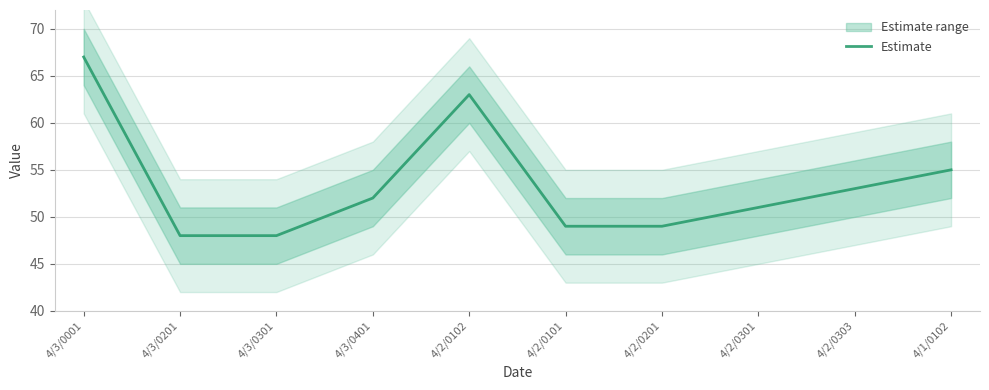

Which category has the highest value across all series?

4/3/0001